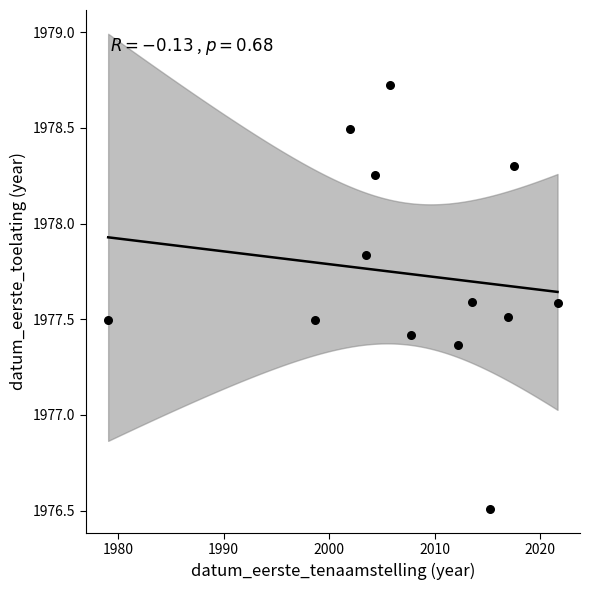

What is the range of Y values (max minus min)?

2.2